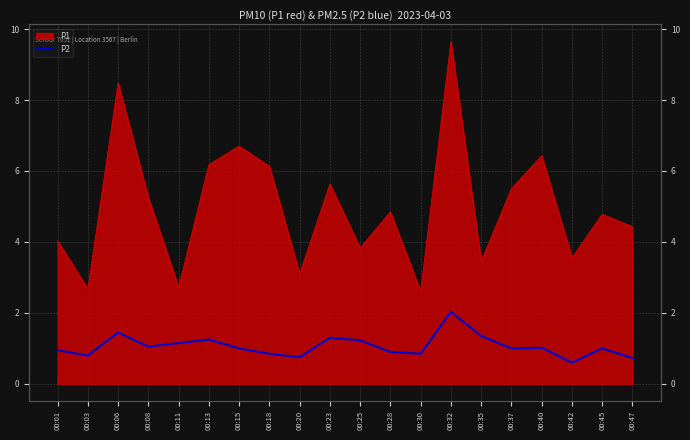

How many lines are shown in the chart?

1